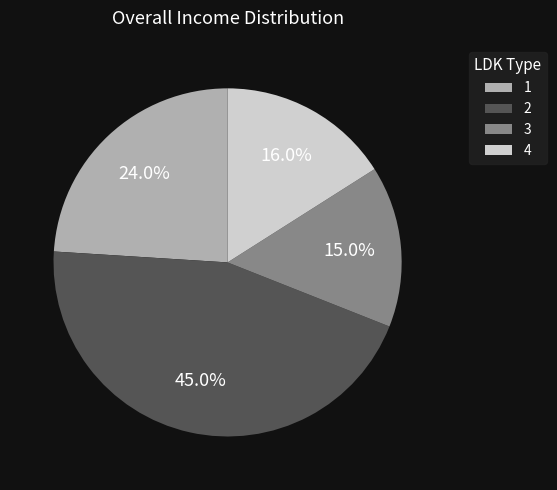

Which slice is the smallest?

3